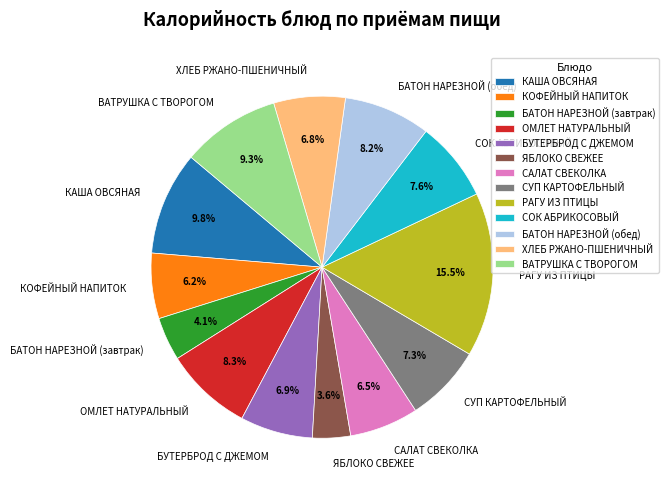

To the nearest percent, what portion does КОФЕЙНЫЙ НАПИТОК represent?

6%